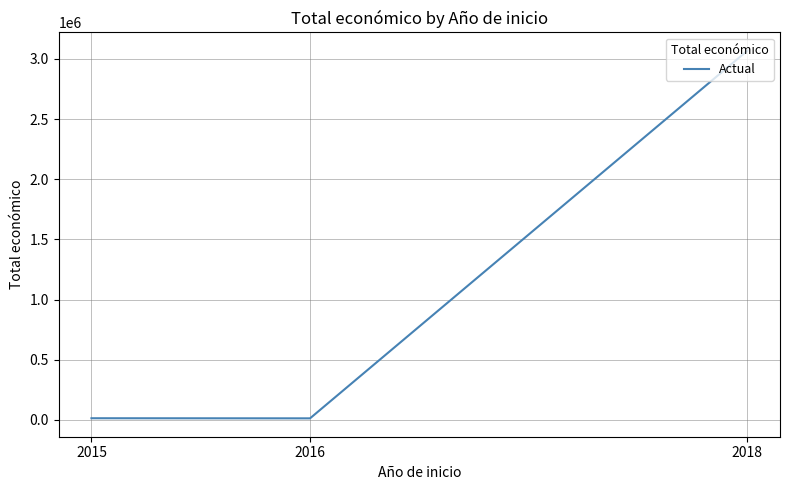

How many series are shown in this chart?

1